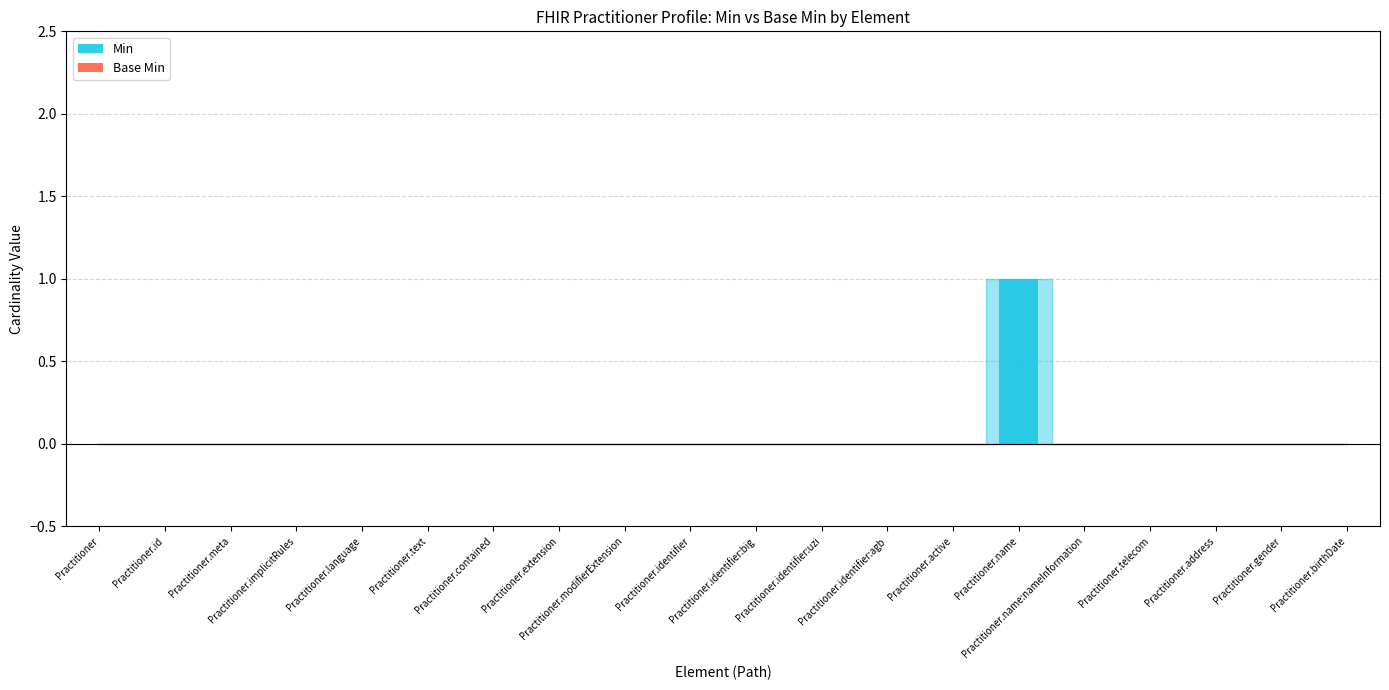

Are the bars horizontal?

No